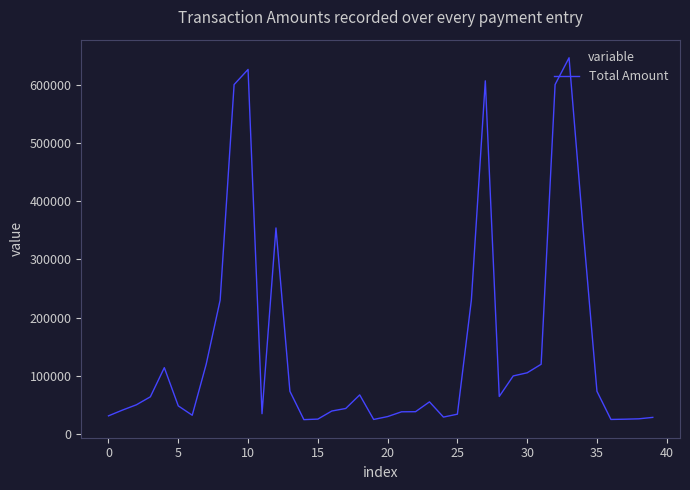

What is the greatest value displayed?

646000.0